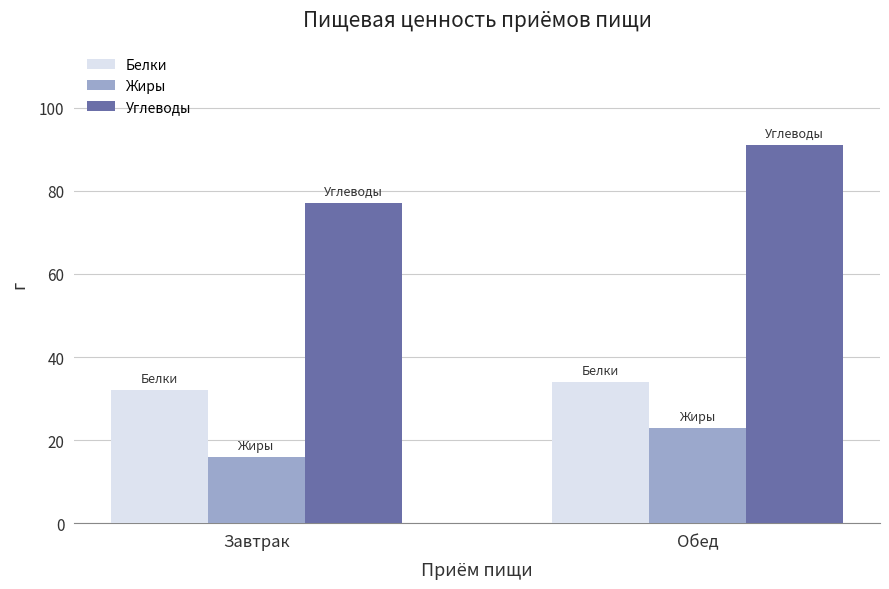

What is the sum of the Жиры values at Завтрак and Обед?

39